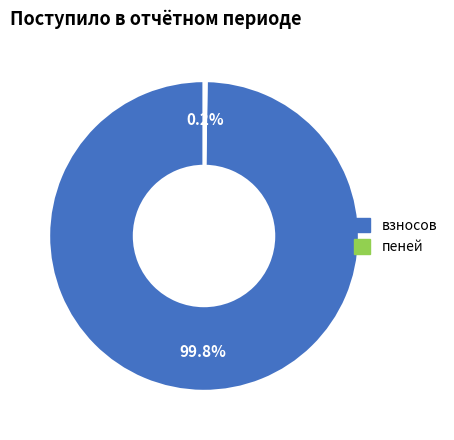

Is there a majority slice in this chart?

Yes